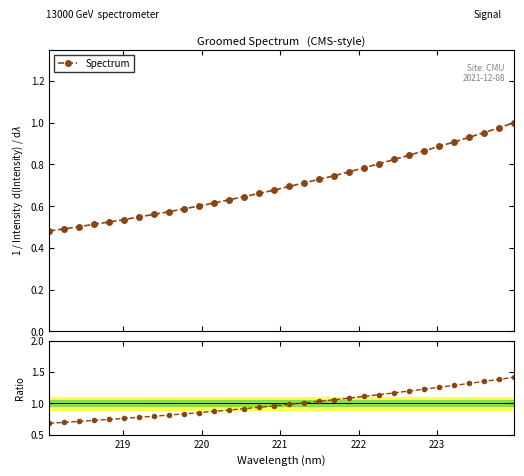

True or false: Spectrum and Ratio intersect in this chart.

False